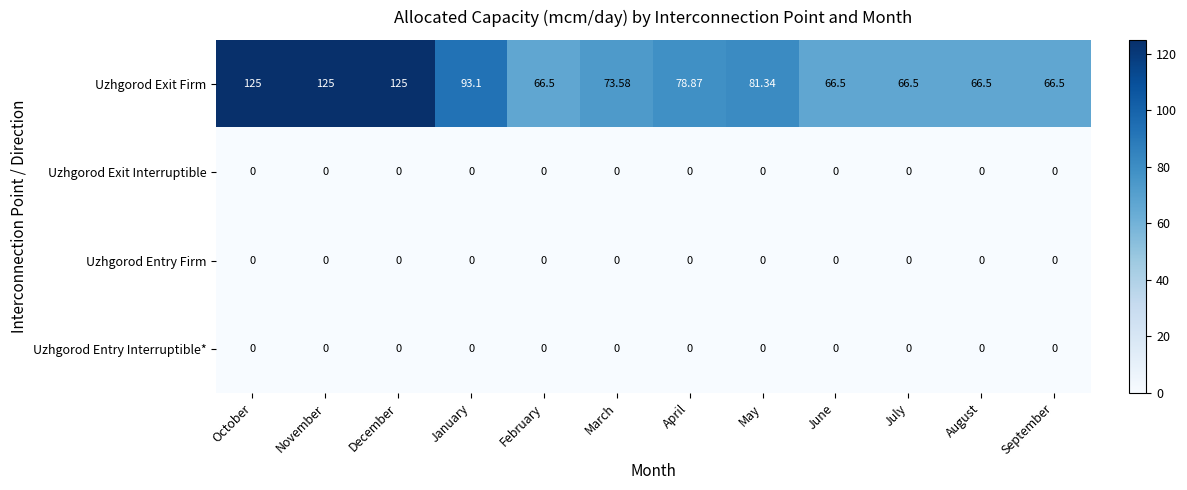

At which label is Uzhgorod Exit Firm closest to 95?

January